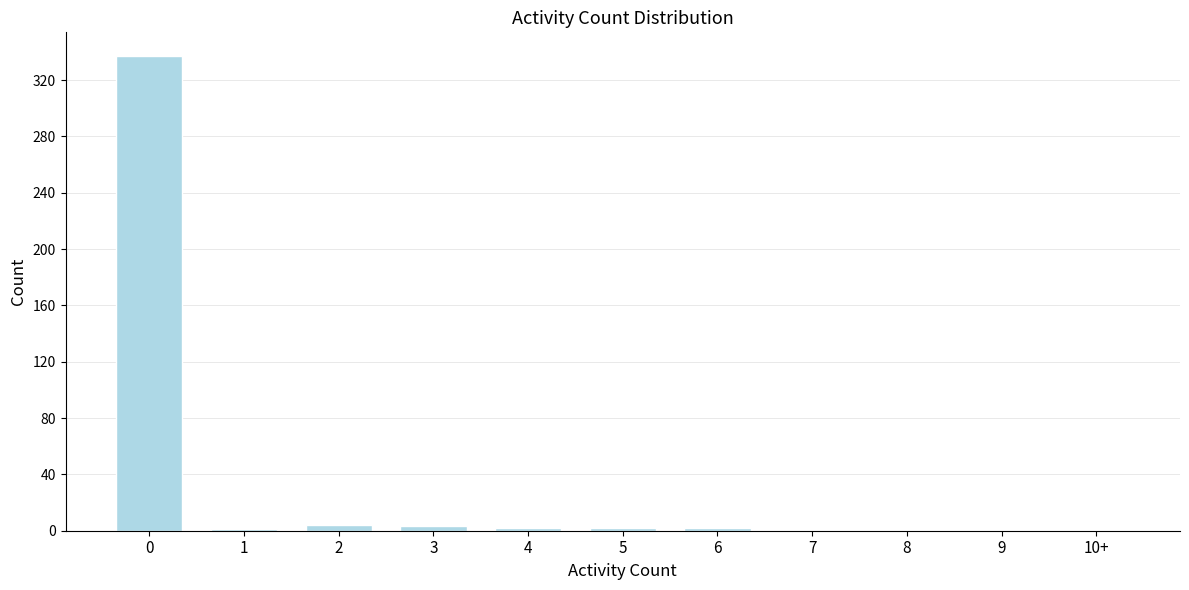

Is it true that the value at 7 is -146?

False